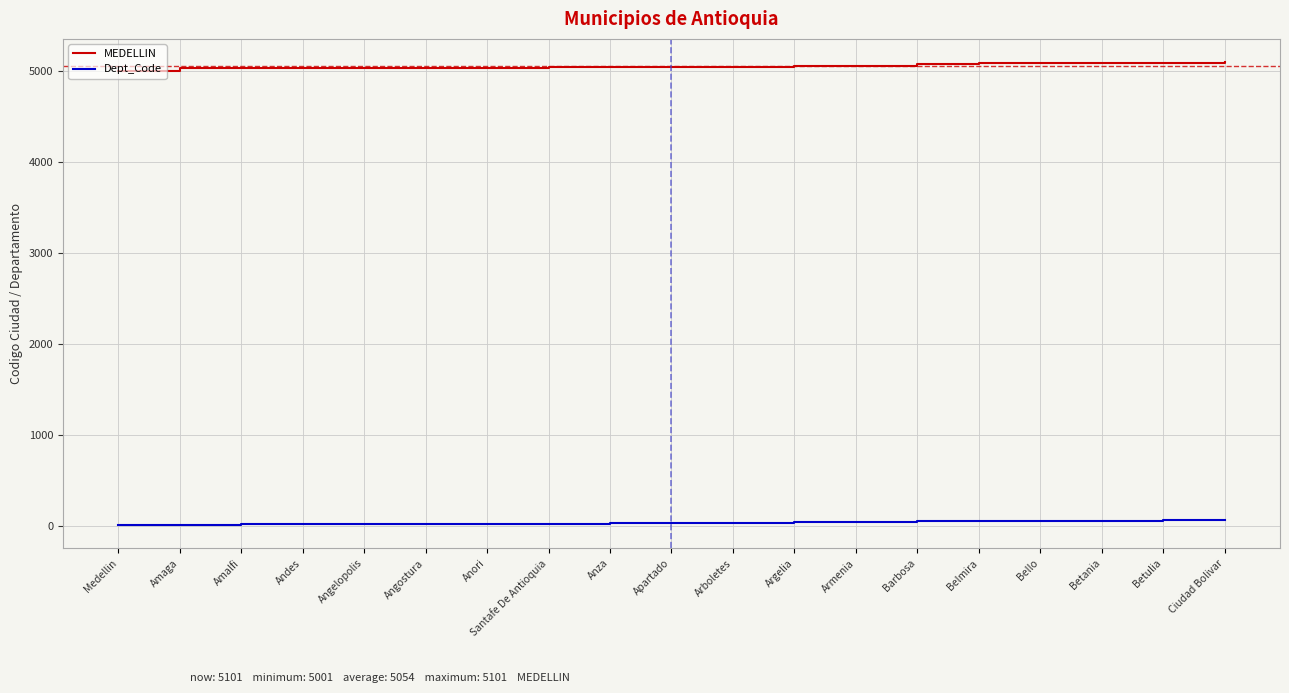

What is the maximum value for MEDELLIN?

5101